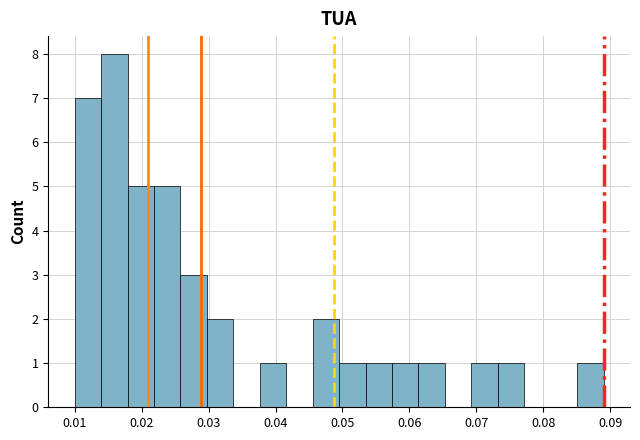

Around what value on the x-axis is the tallest bar? Give the approximate position of its centre, as read against the axis.

0.016